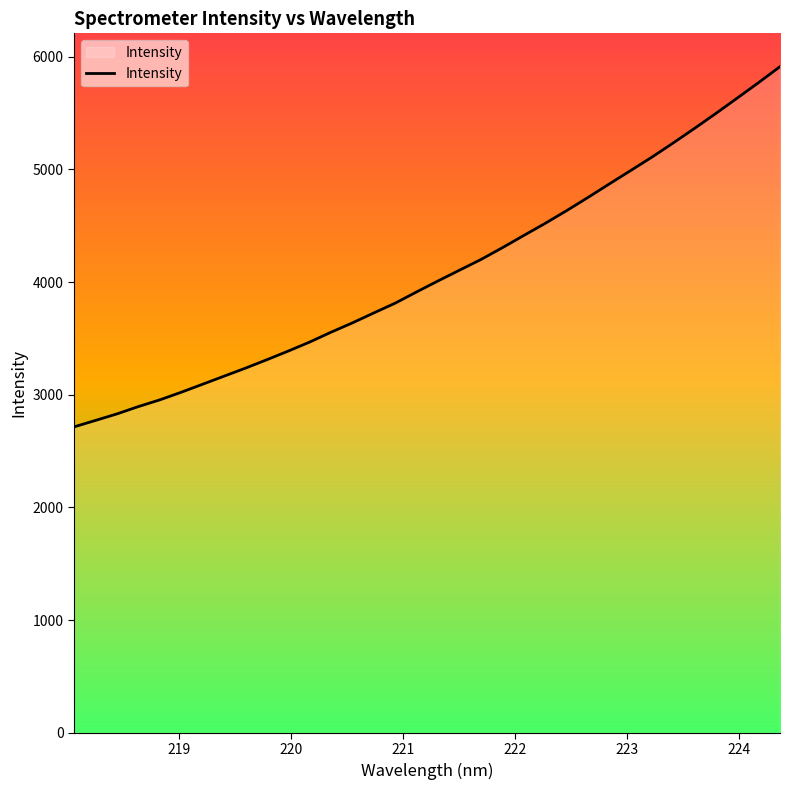

What is the maximum value shown in the chart?

5913.0